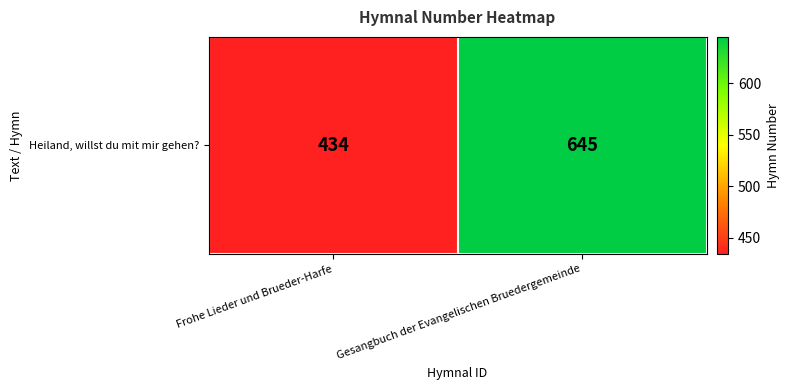

Read the value at Gesangbuch der Evangelischen Bruedergemeinde, to the nearest 50.

650